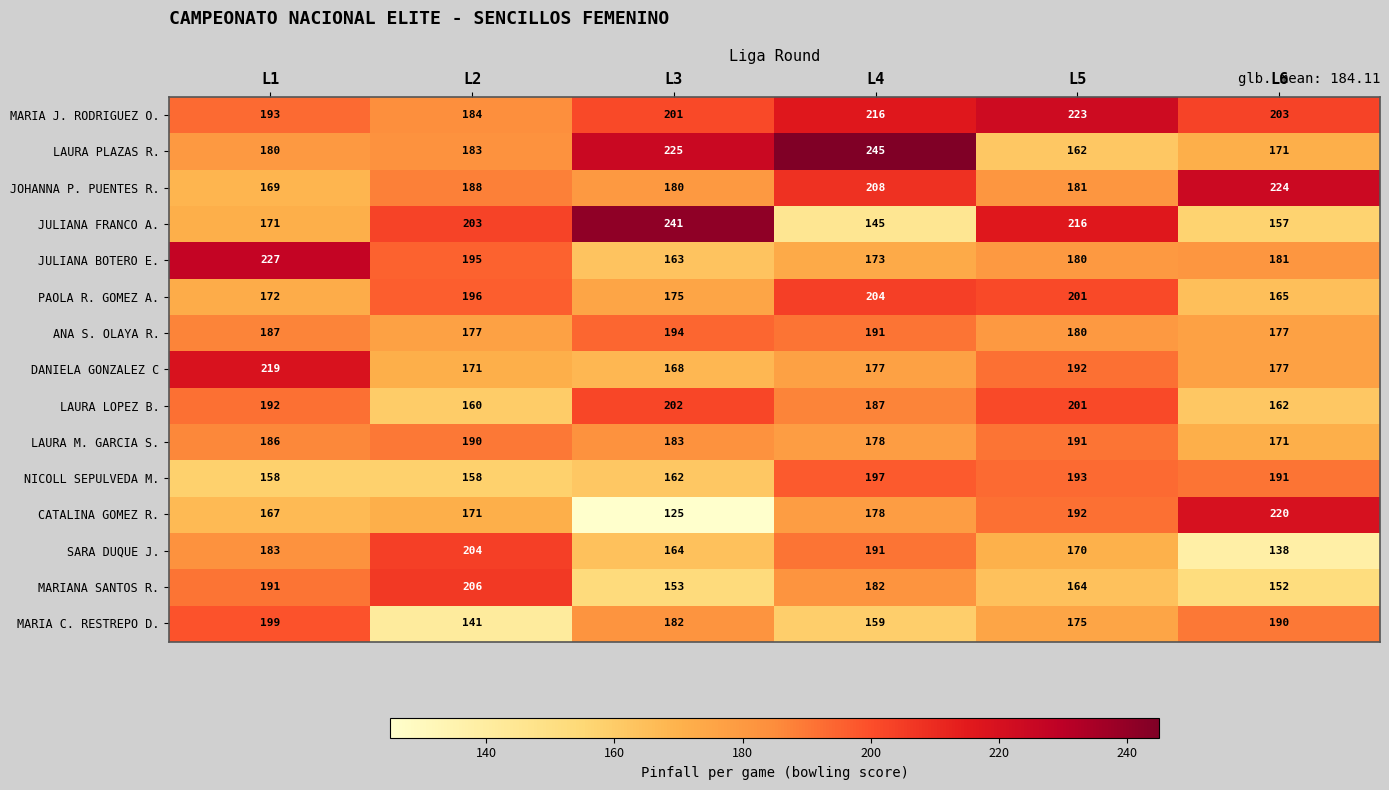

What is the sum of all PAOLA R. GOMEZ A. values?

1113